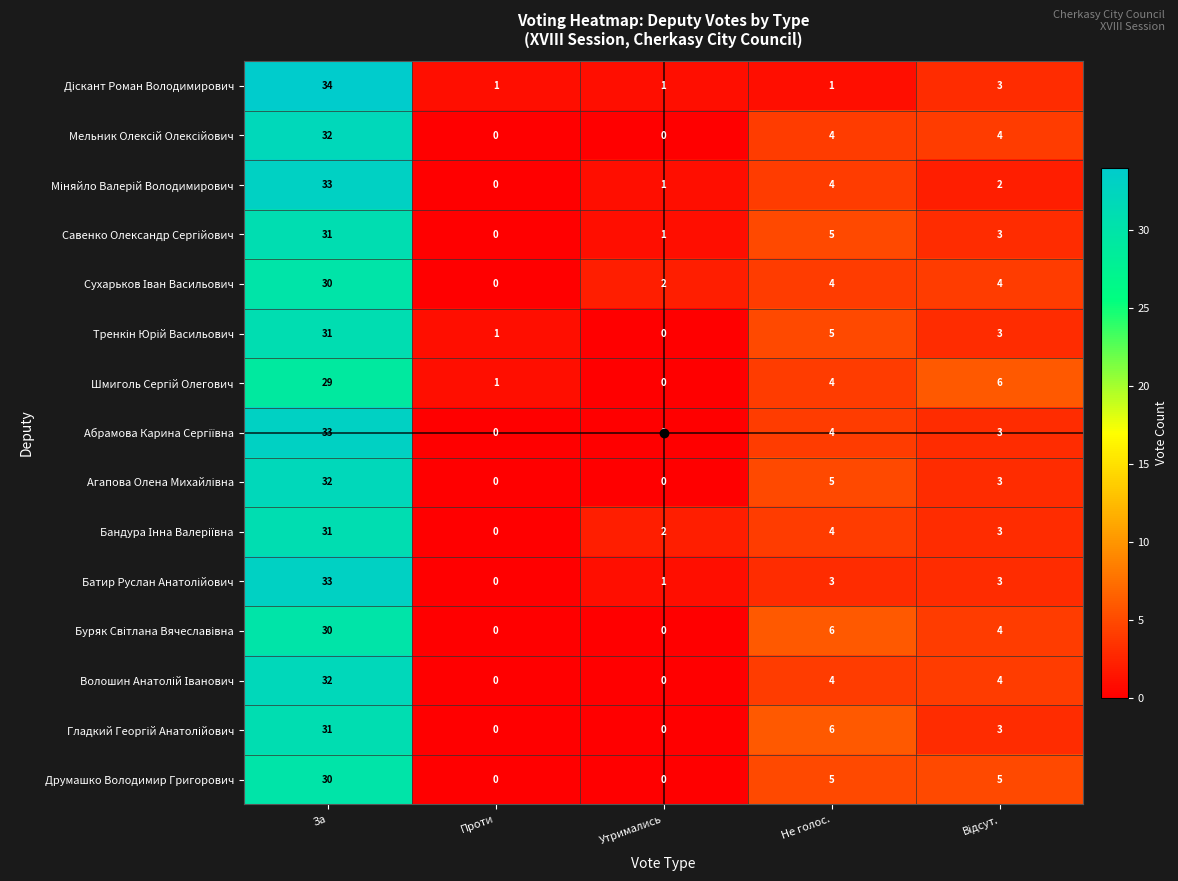

Count the number of data series in this chart.

15